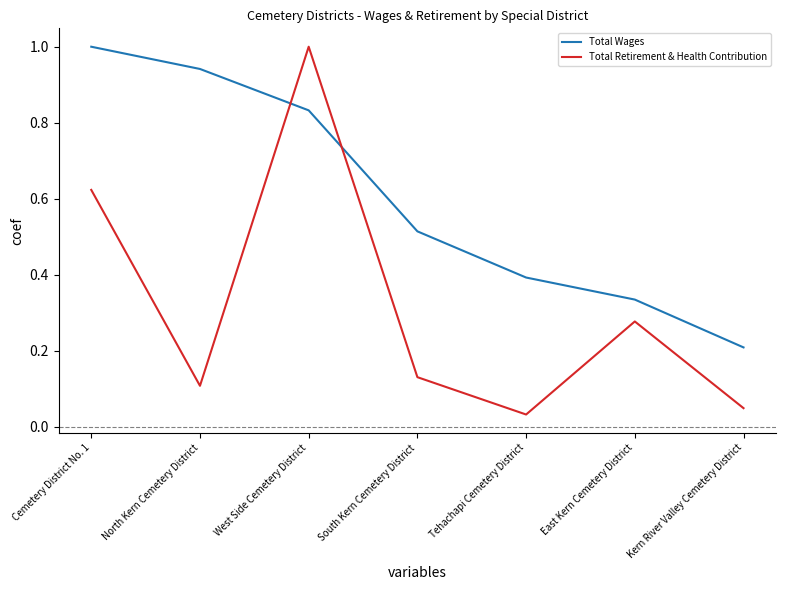

The value of Total Wages at Cemetery District No. 1 is 1.0. True or false?

True